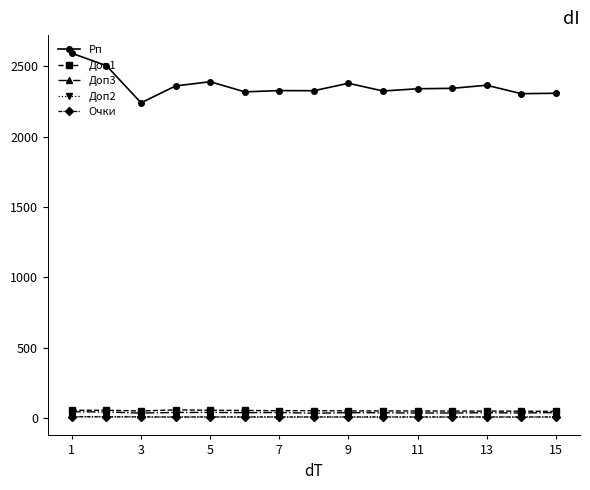

Does the chart display data point markers on the line(s)?

Yes